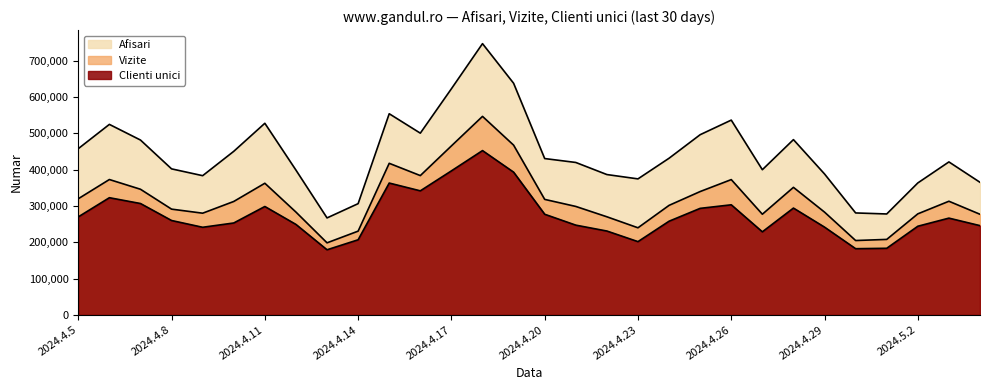

At which label does Clienti unici reach its peak?

2024.4.18